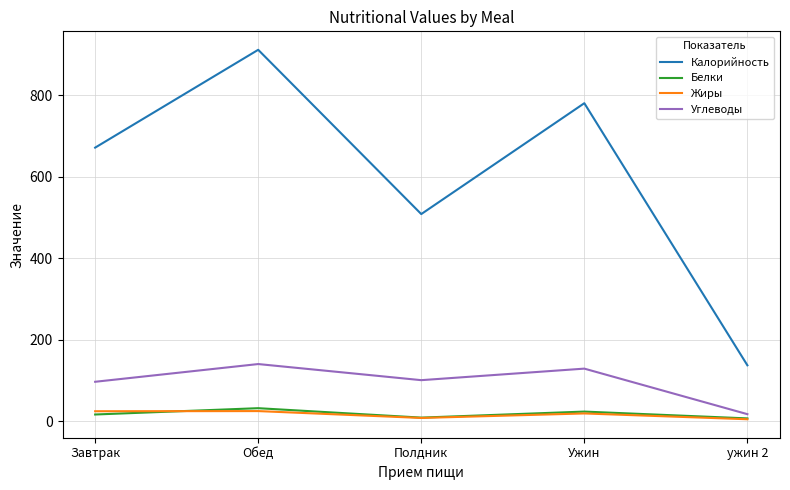

True or false: Калорийность and Углеводы cross at least once.

False